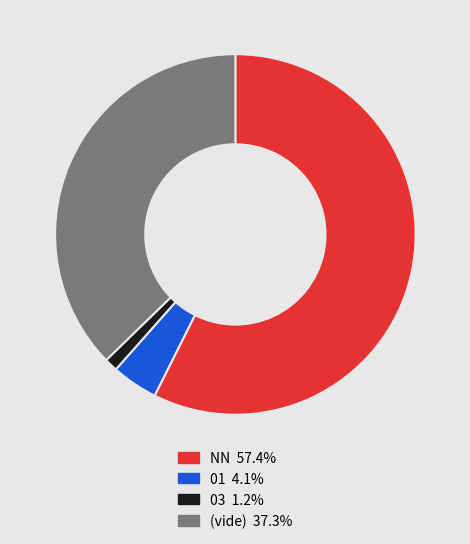

Is there a majority slice in this chart?

Yes